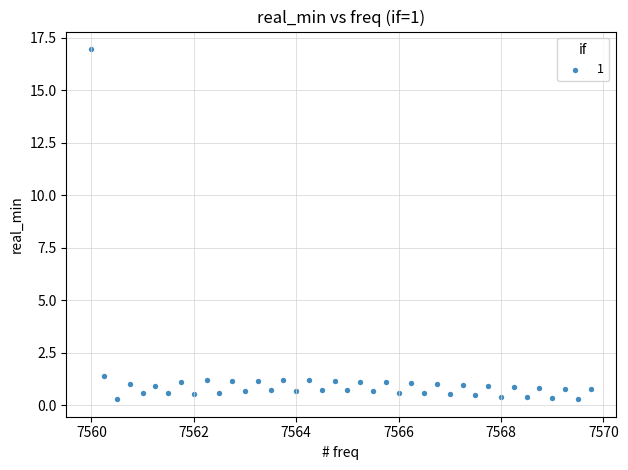

What is the range of Y values (max minus min)?

16.7